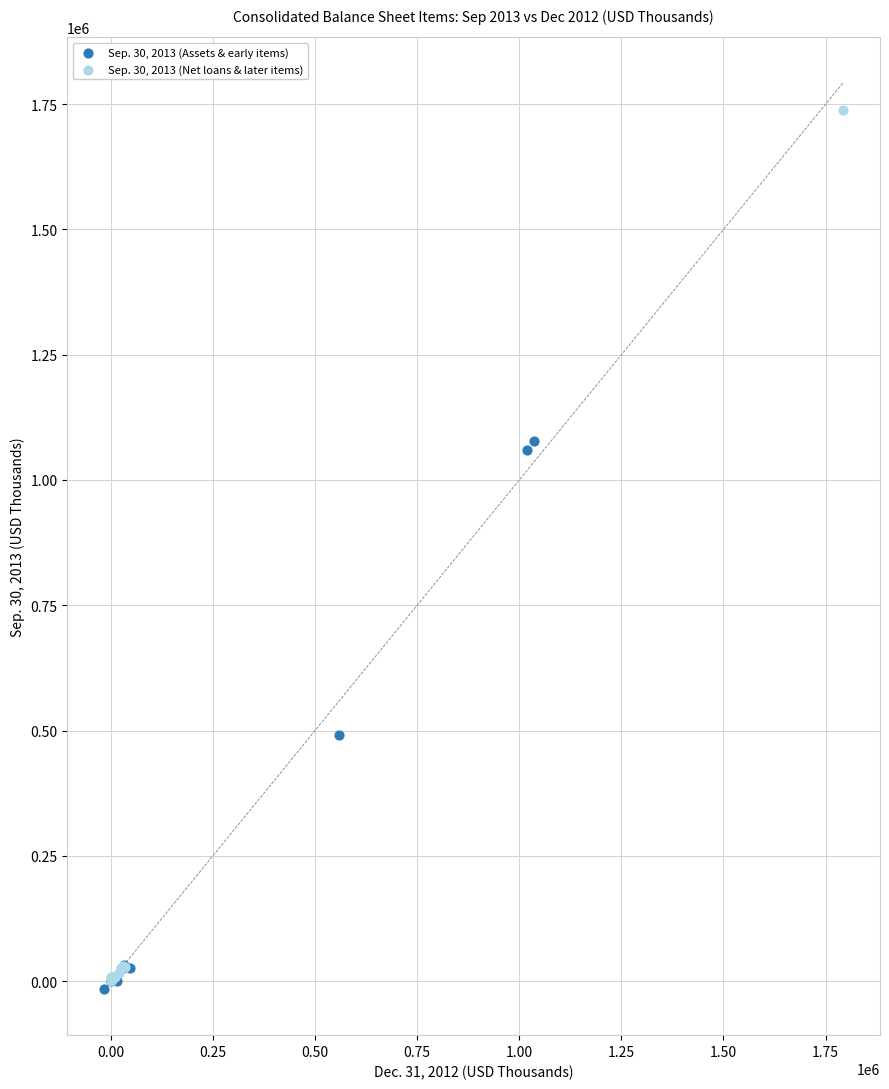

Which series reaches the maximum Y coordinate?

Sep. 30, 2013 (Net loans & later items)